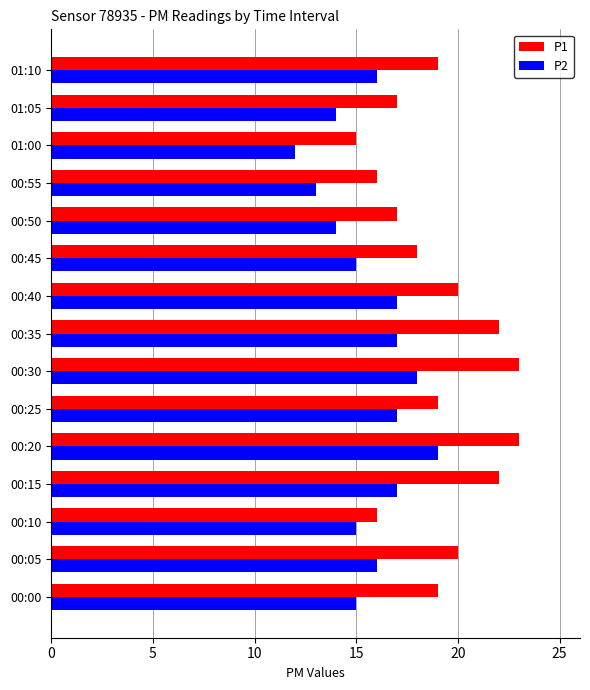

List the series in order of their peak value, highest first.

P1, P2